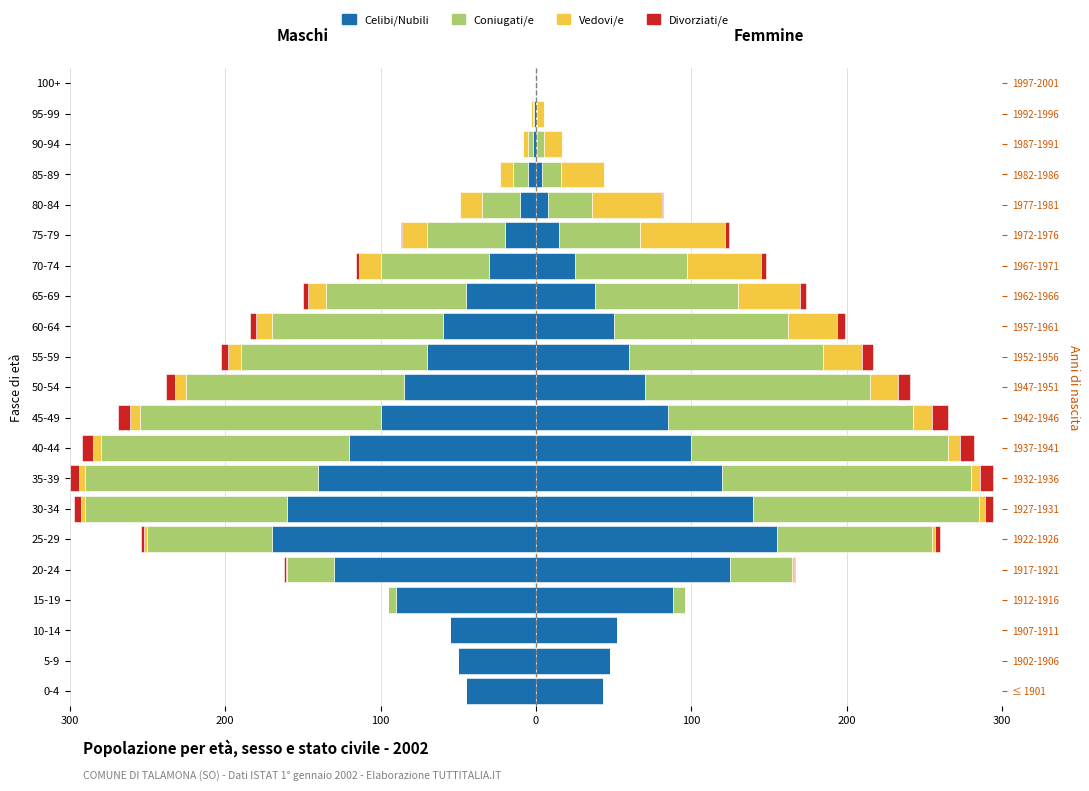

Which series has the largest range (max minus min)?

Celibi